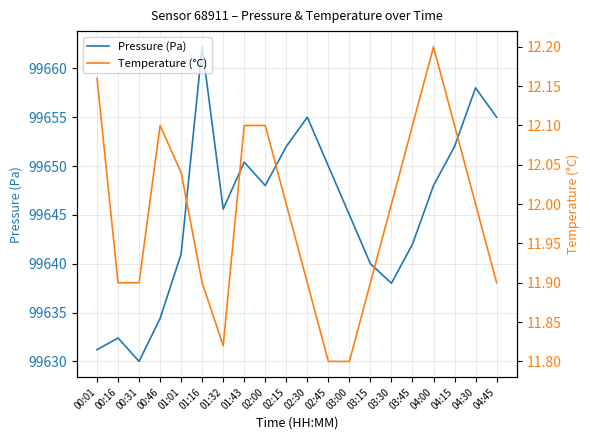

Where is the first local minimum for Pressure (Pa)?

00:31